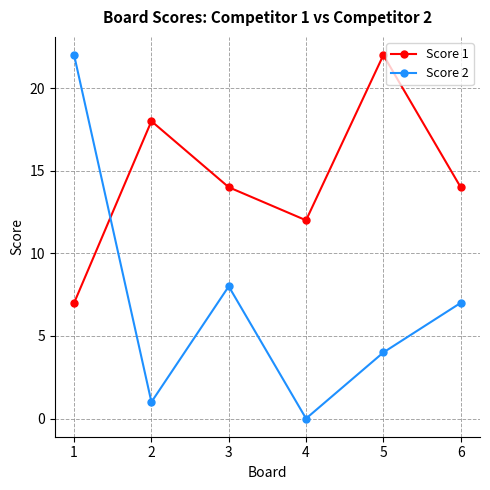

The Score 2 series shows 2 at 2. True or false?

False